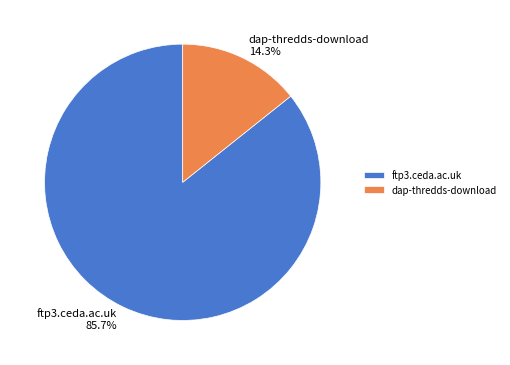

Is there a majority slice in this chart?

Yes